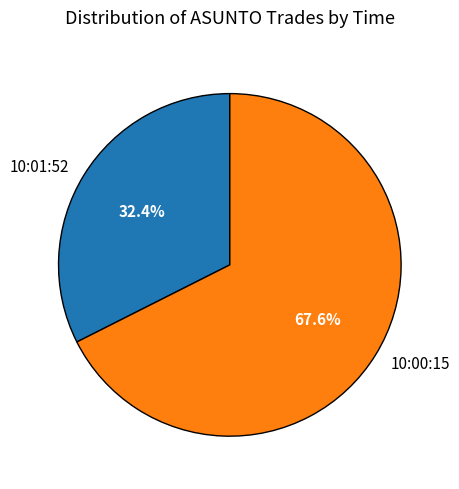

What percentage do 10:00:15 and 10:01:52 together represent?

100.0%